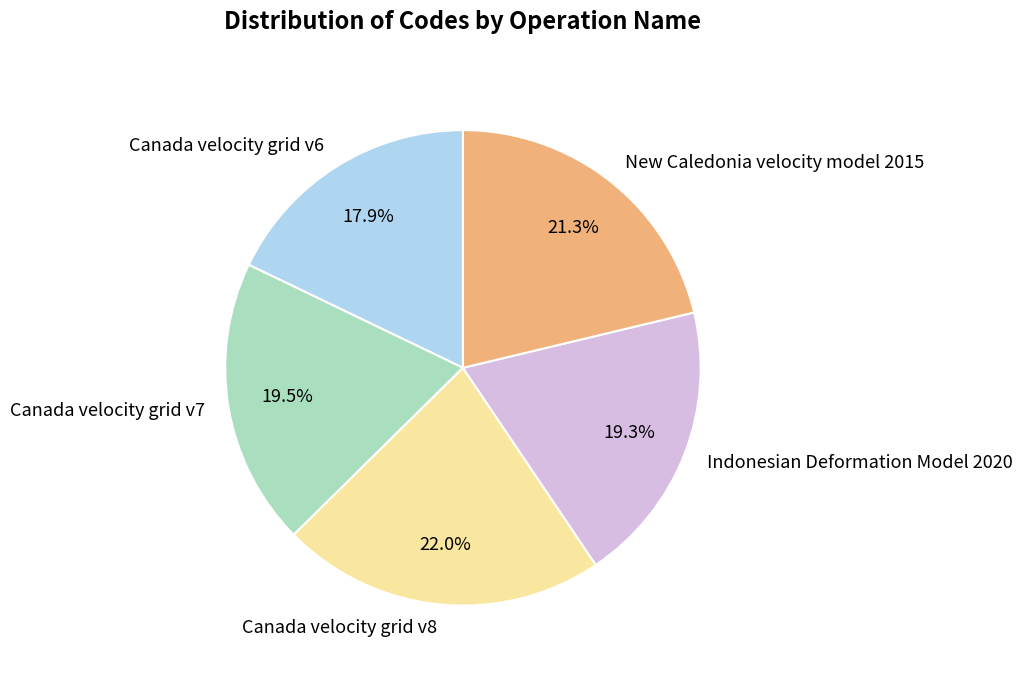

Does New Caledonia velocity model 2015 represent more than half of the total?

No